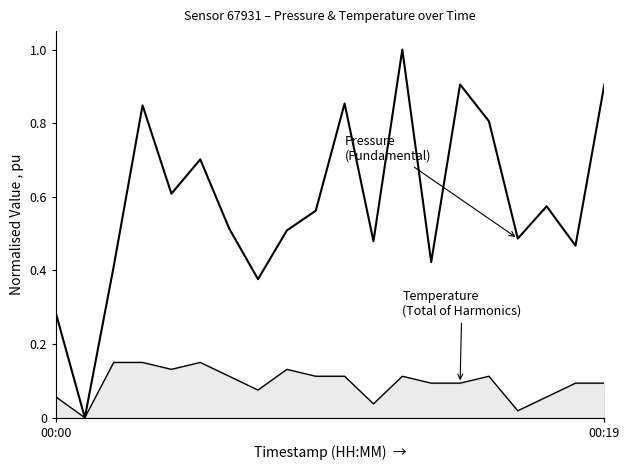

How many series are shown in this chart?

2